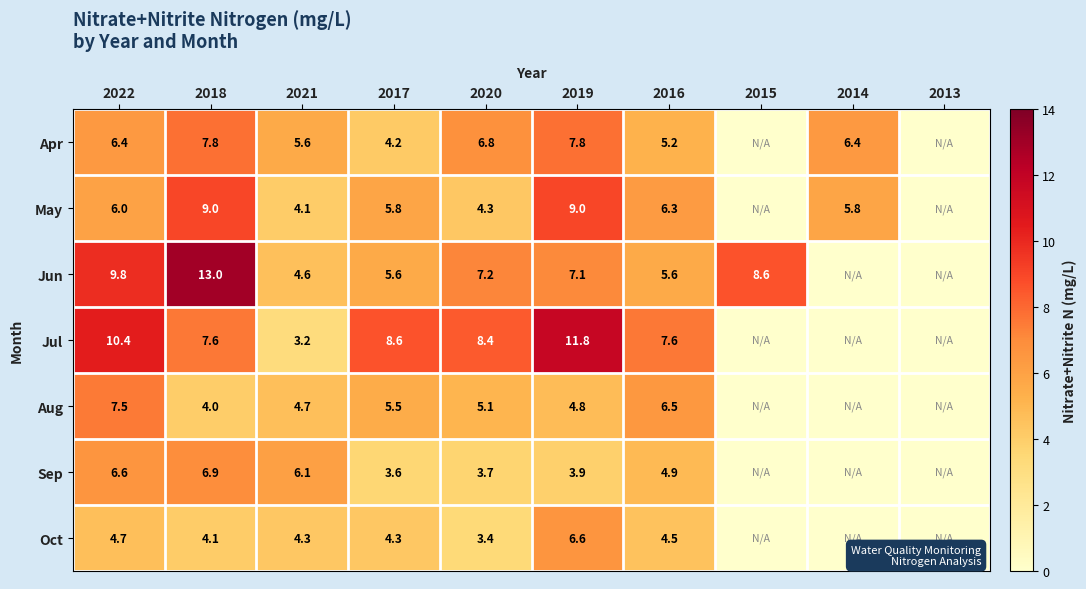

What is the difference between the highest and lowest values at 2017?

5.0